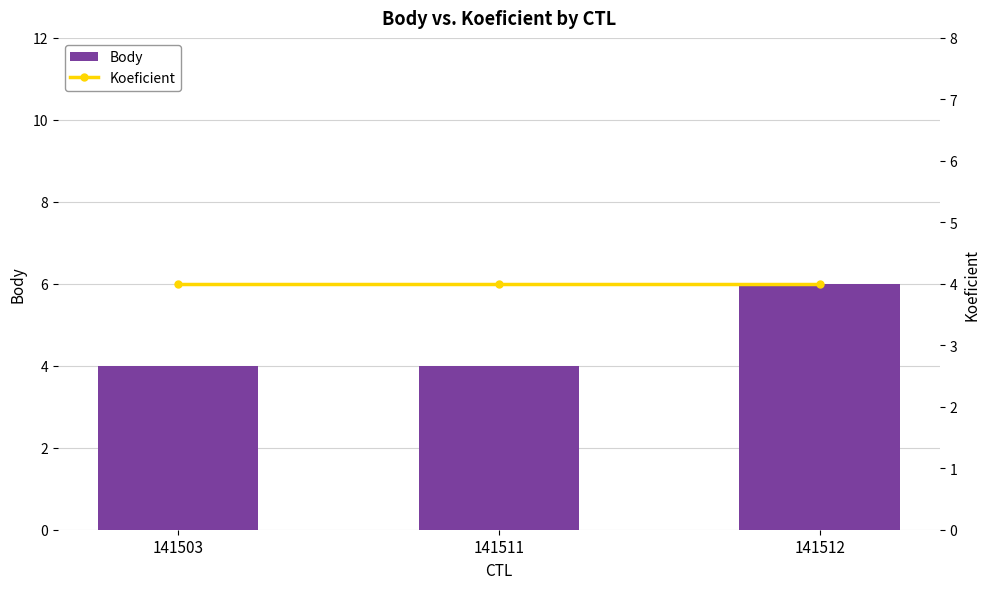

Read the Koeficient value at 141503.

4